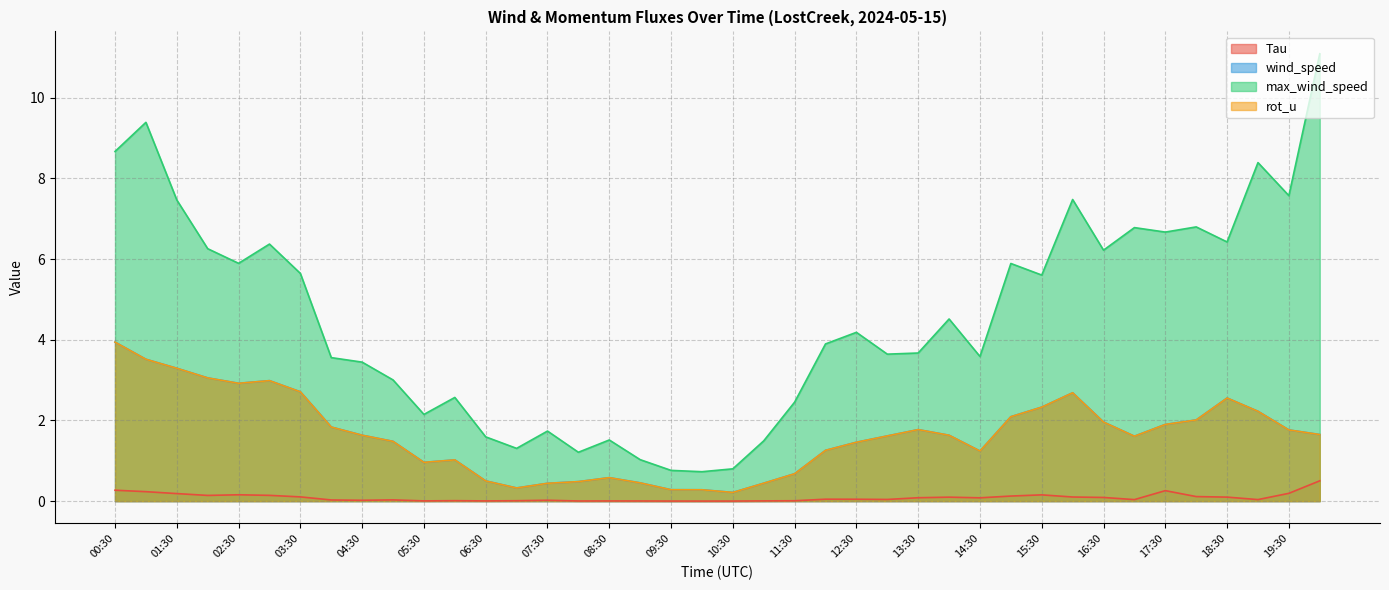

What is the maximum value for wind_speed?

3.9